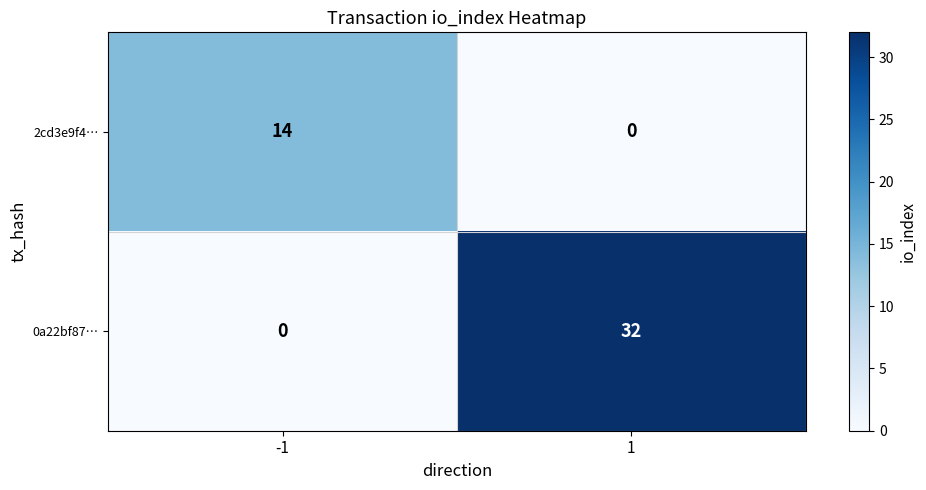

The value of 2cd3e9f4… at -1 is 20. True or false?

False